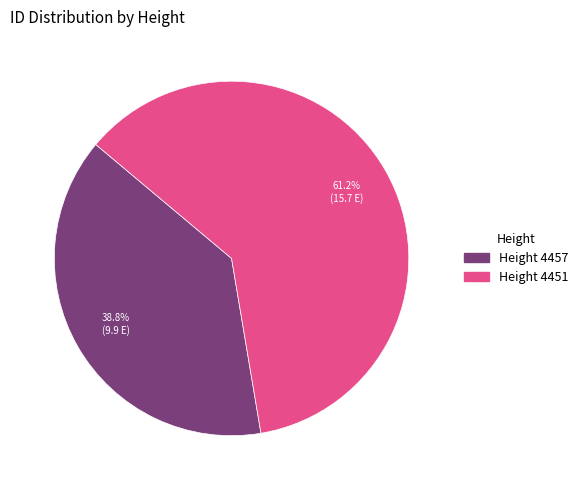

Does any single category account for the majority?

Yes